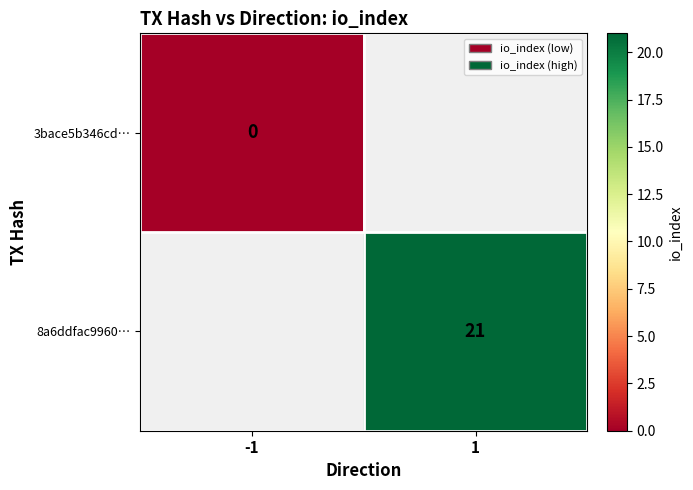

True or false: 8a6ddfac9960… has a value of 31 at 1.

False